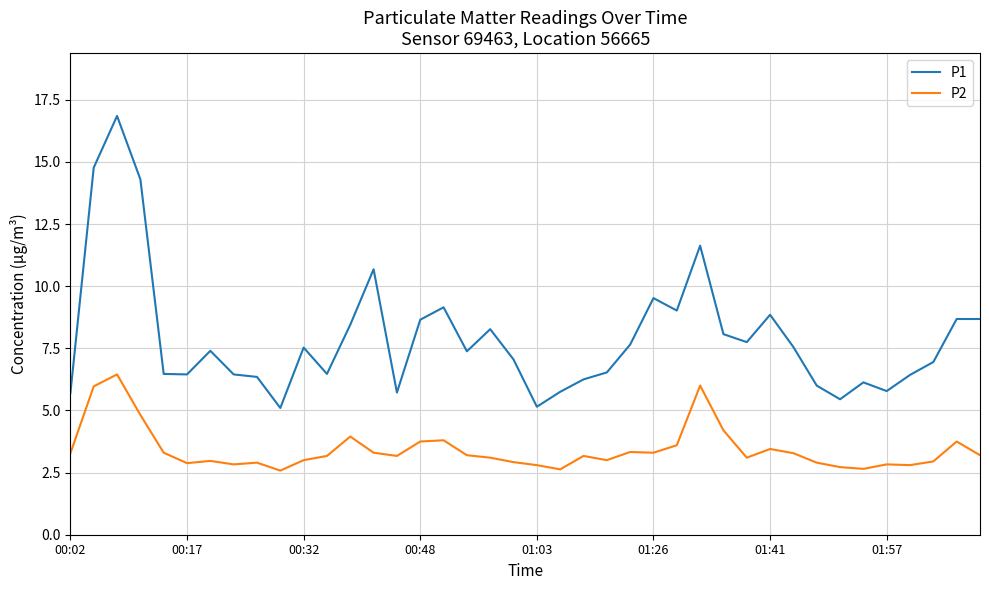

Which series has the widest spread of values?

P1